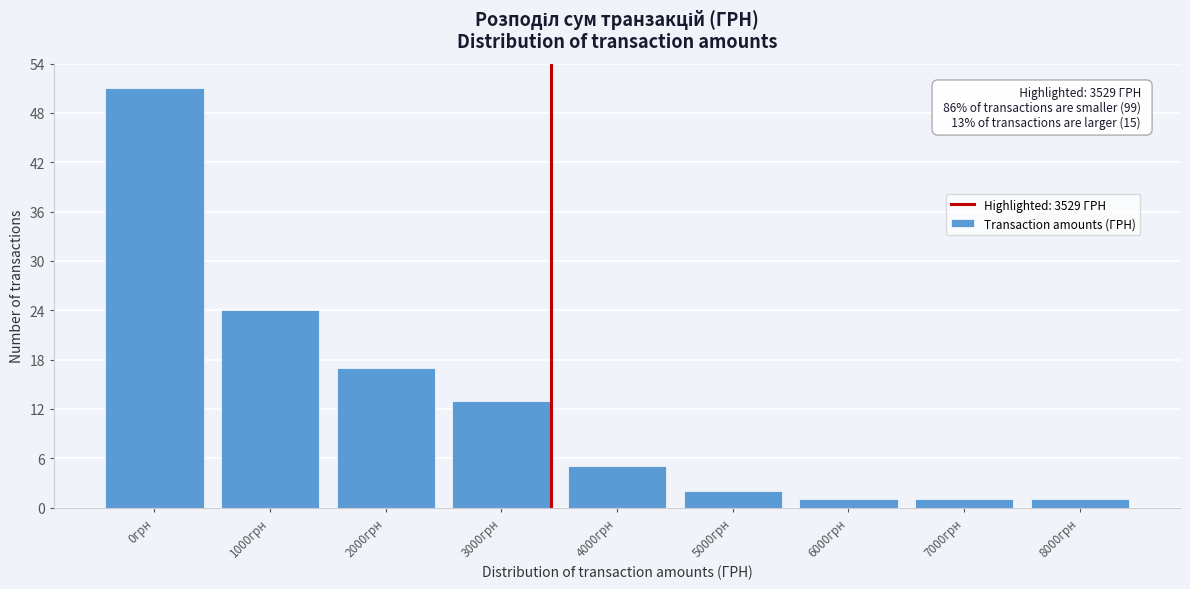

Reading left to right, extract all data points from this chart.

51	24	17	13	5	2	1	1	1